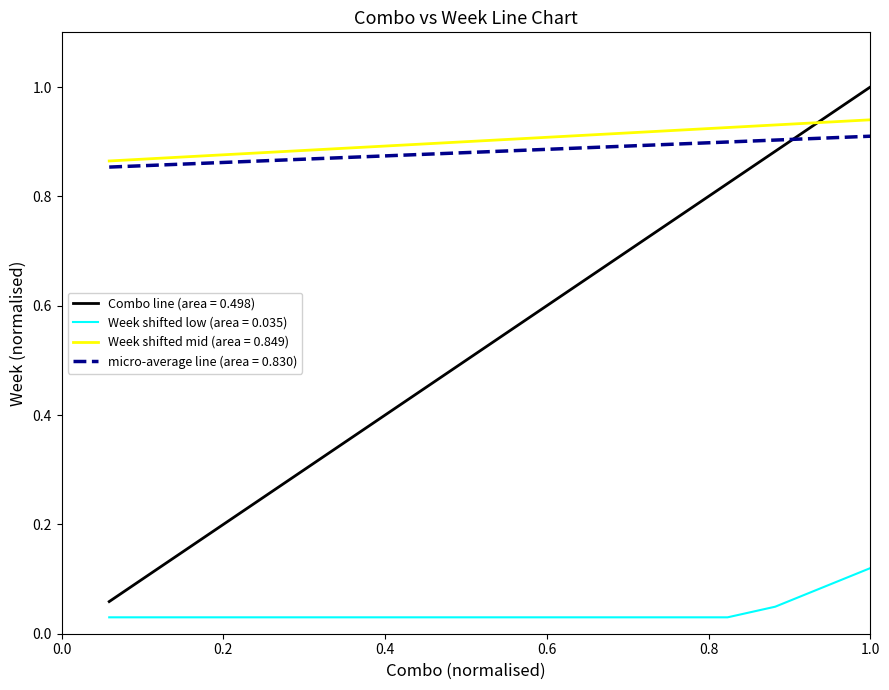

Which series has the largest range (max minus min)?

Combo line (area = 0.498)